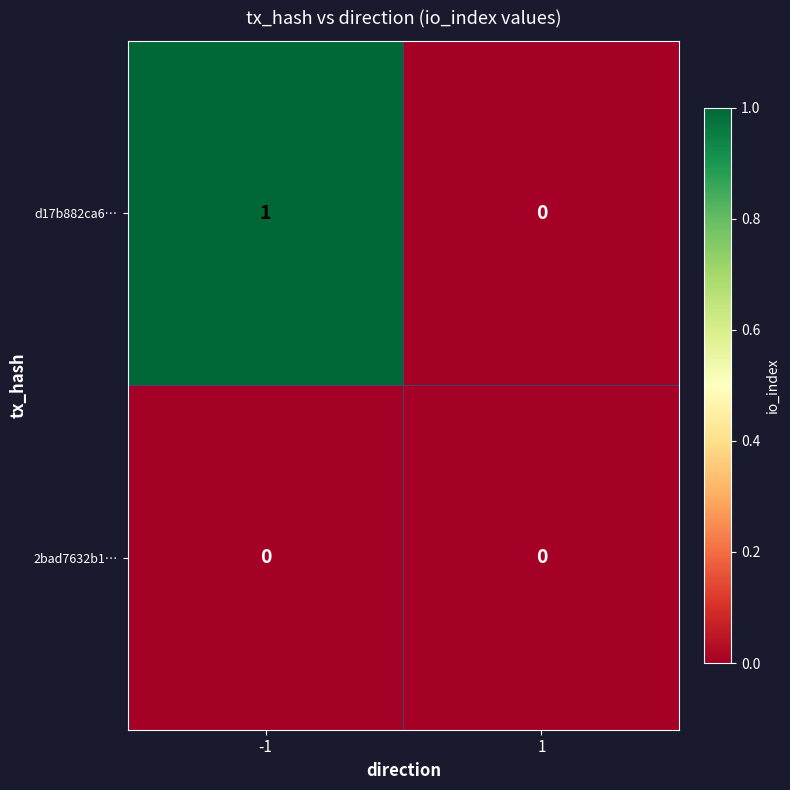

The value of d17b882ca6… at -1 is 1. True or false?

True